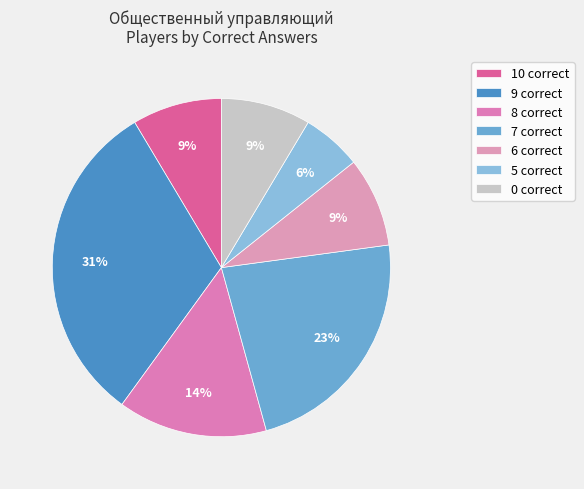

What portion of the pie excludes 5 correct?

94.3%